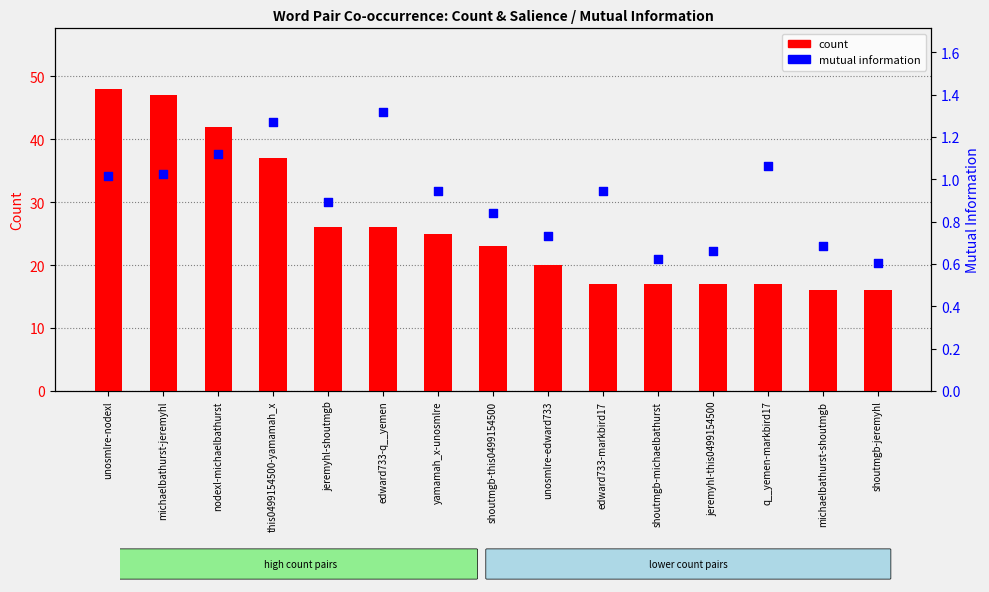

At which category is the sum across all series the highest?

unosmlre-nodexl